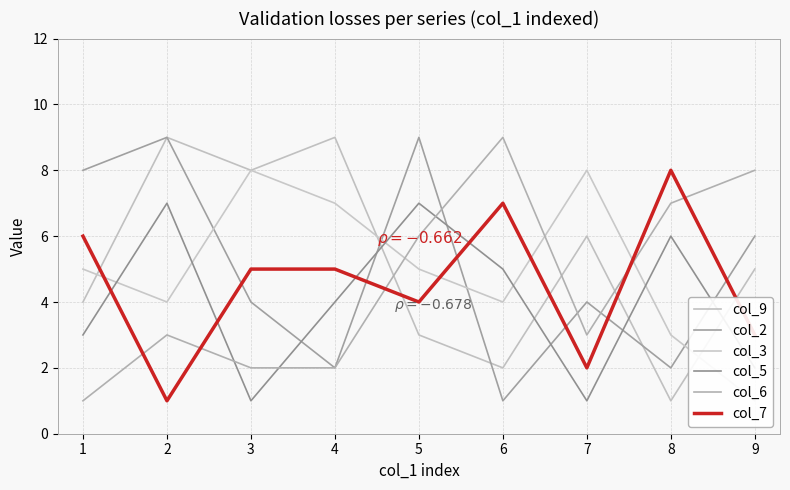

What is the difference between the maximum and minimum values in the col_6 series?

8